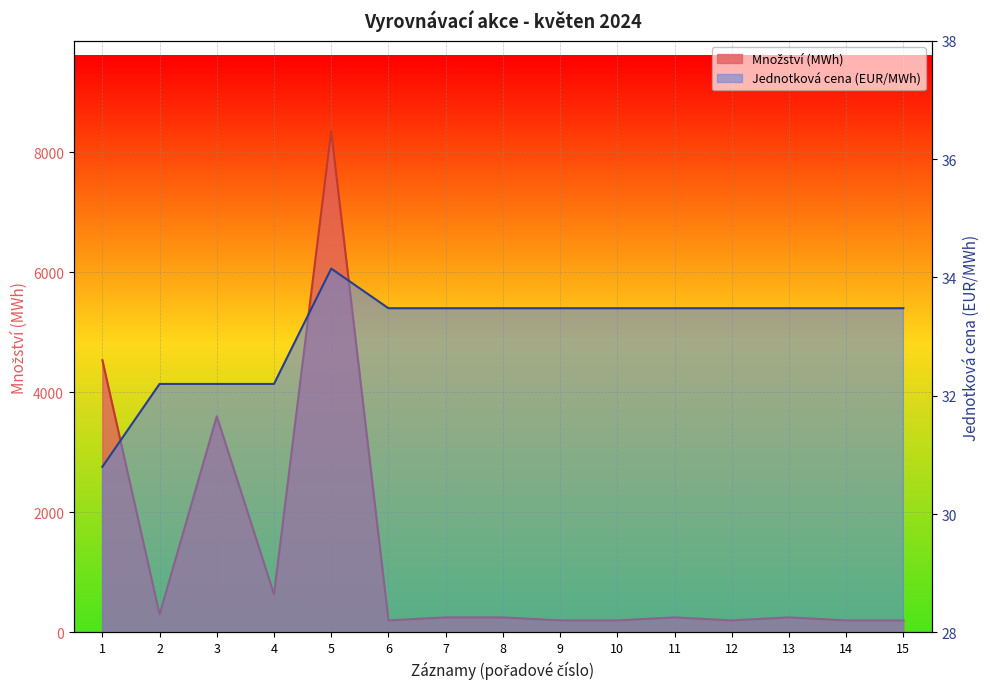

True or false: Množství (MWh) has more than 2 points higher than both neighbors.

True